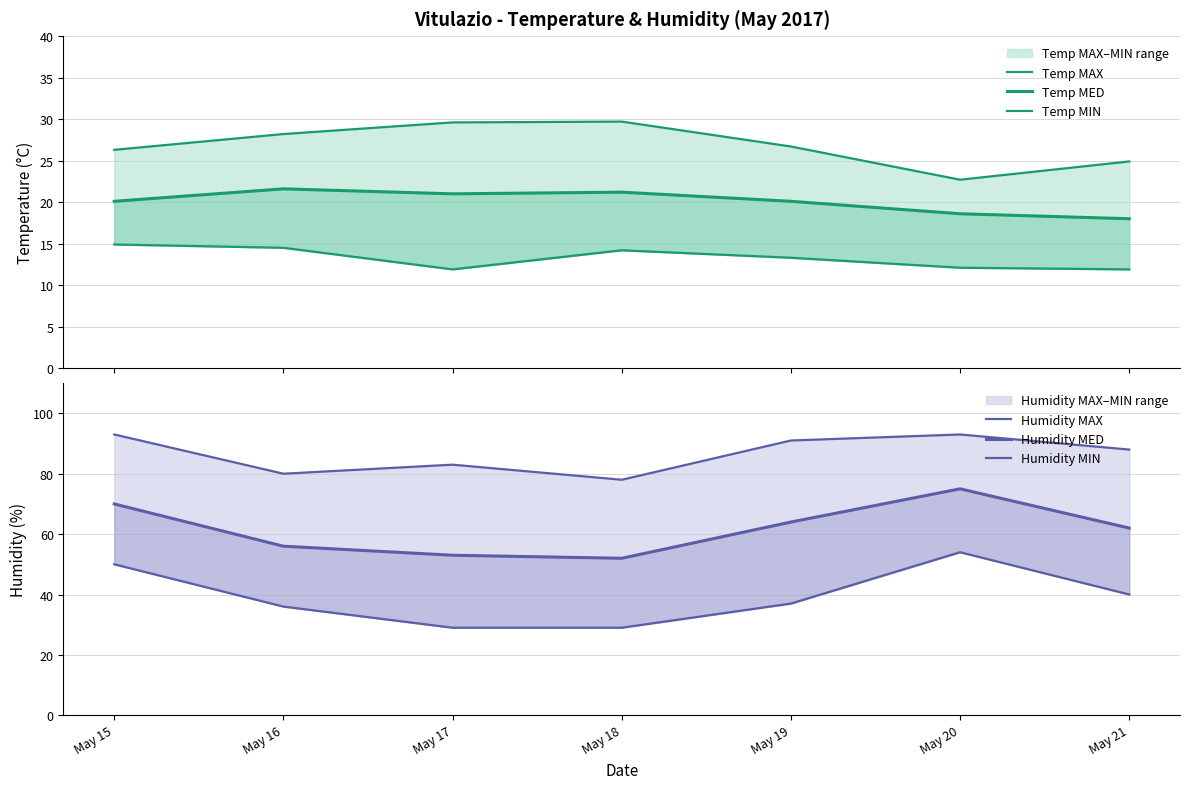

Where does the Humidity MIN series first go above 37?

May 15